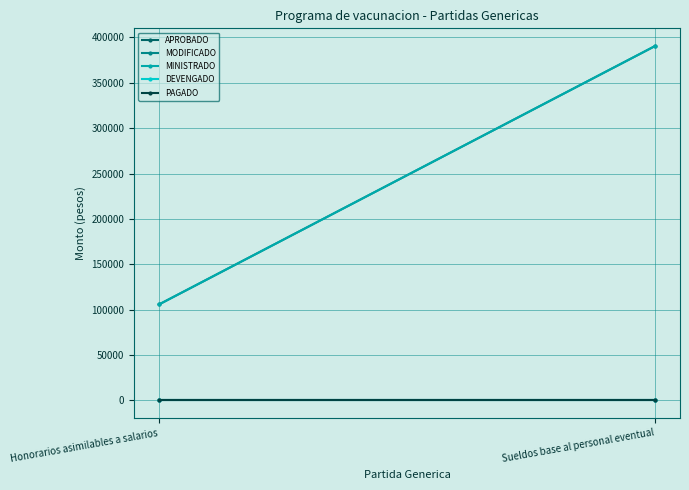

Is the value of MINISTRADO at Honorarios asimilables a salarios greater than the value of APROBADO at Honorarios asimilables a salarios?

Yes